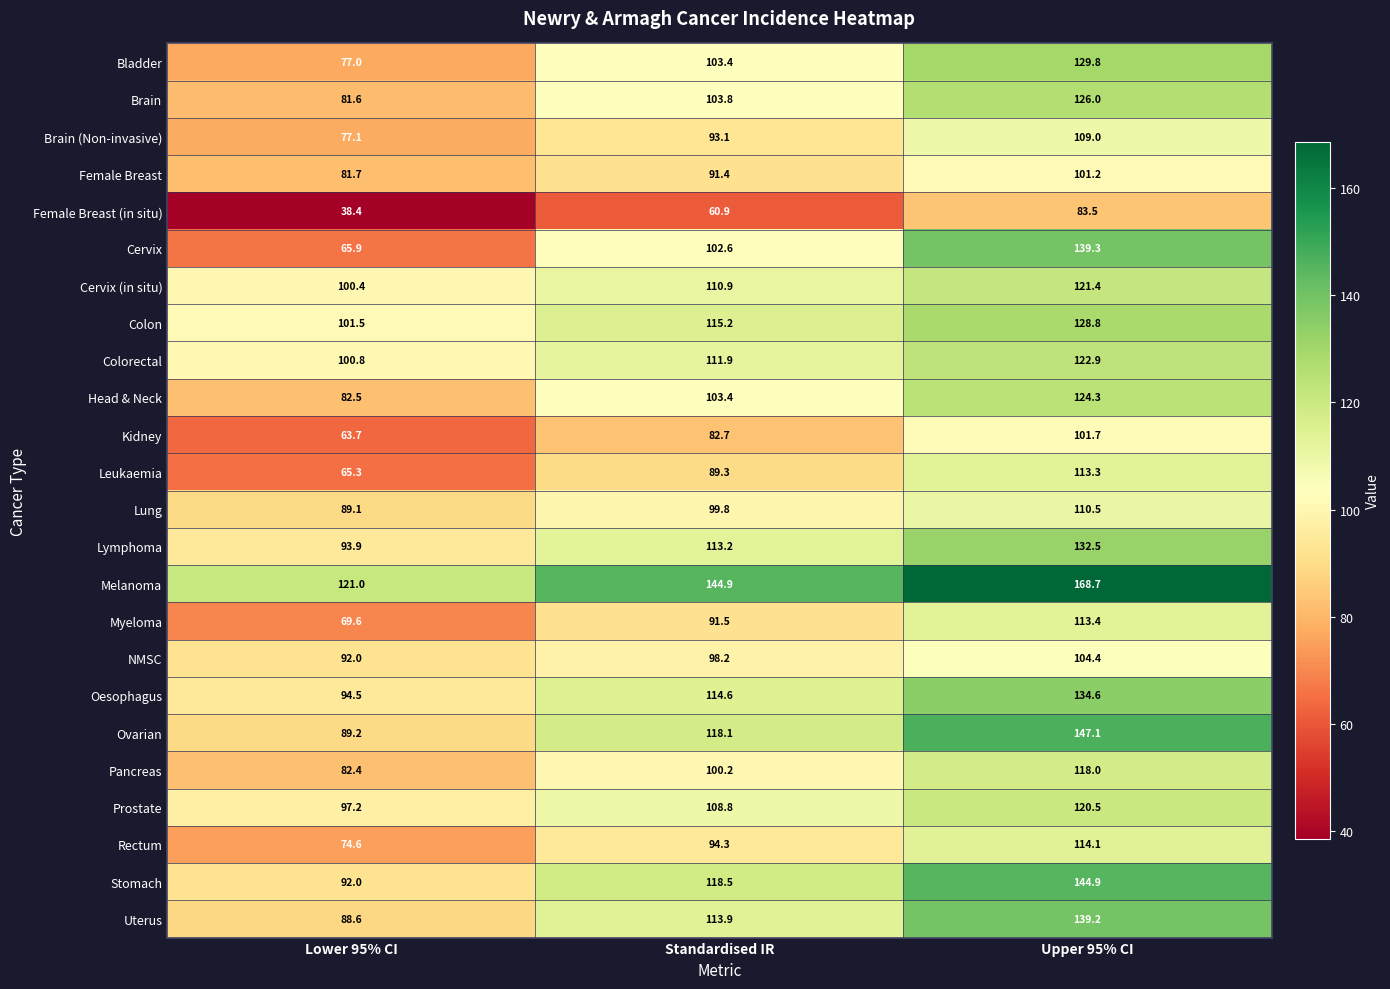

What is the difference between the maximum and second lowest values in the Ovarian series?

29.0